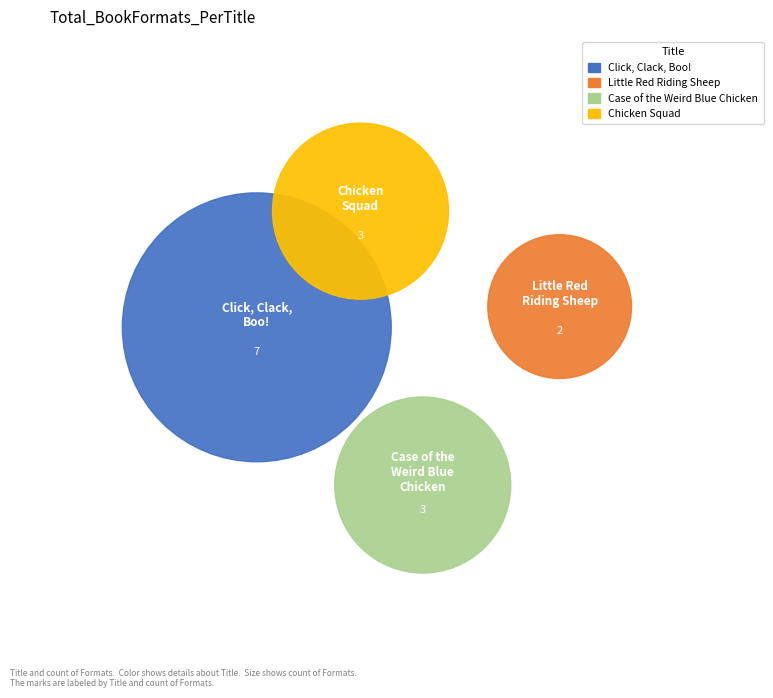

Is the sum of Chicken Squad and Little Red Riding Sheep greater than half?

Yes